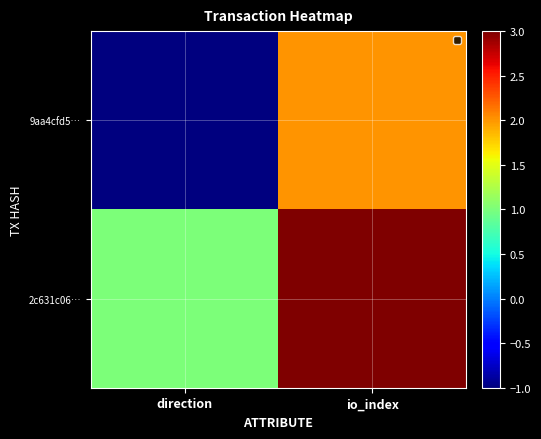

At direction, list the series in order from largest to smallest.

2c631c06…, 9aa4cfd5…